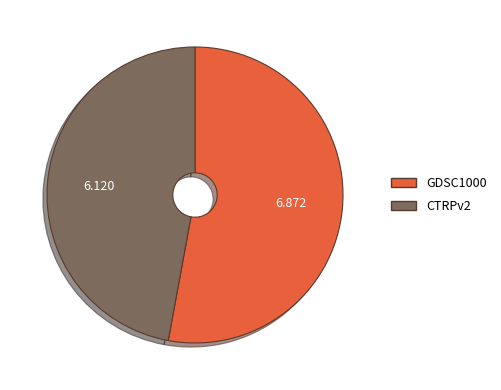

How many segments does this pie chart have?

2